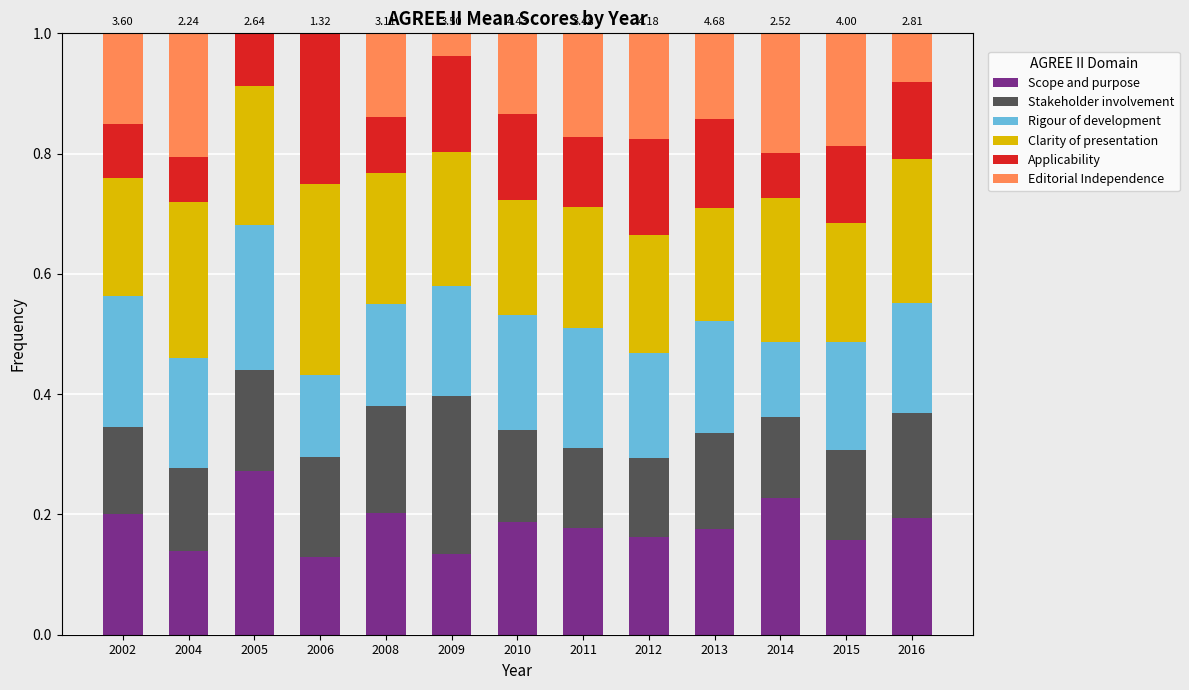

What is the total value across all series at 2015?

1.0